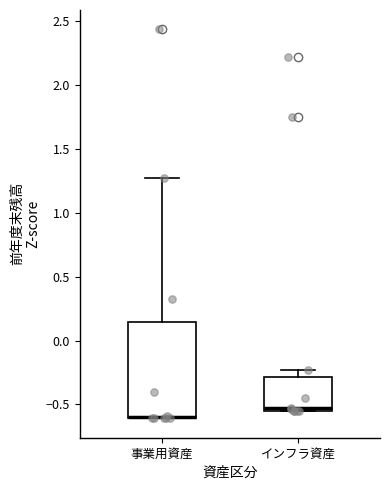

Comparing the boxes themselves (not the whiskers), which one is the tallest?

事業用資産